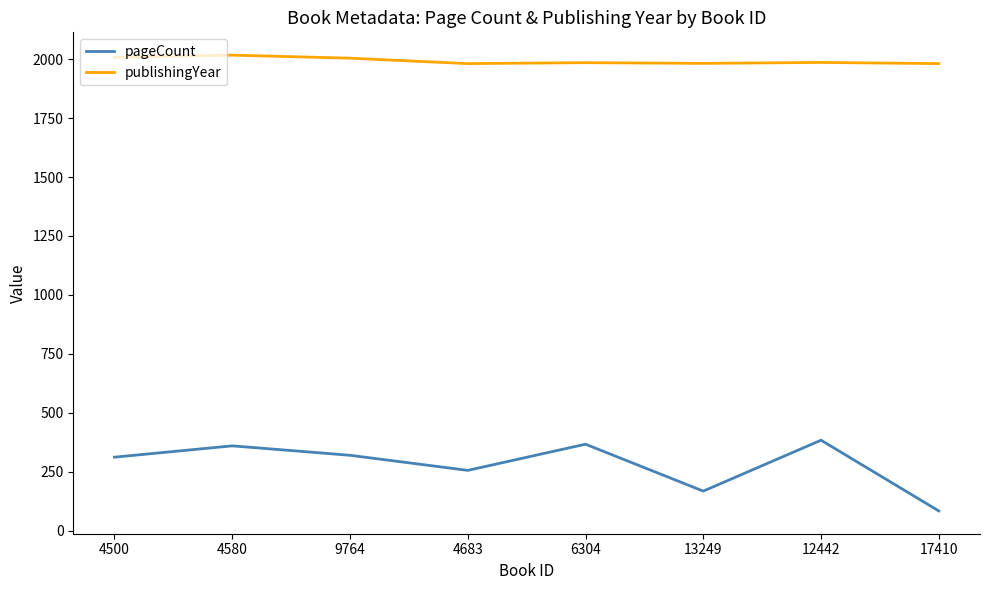

What is the approximate value of publishingYear at 13249?

1982